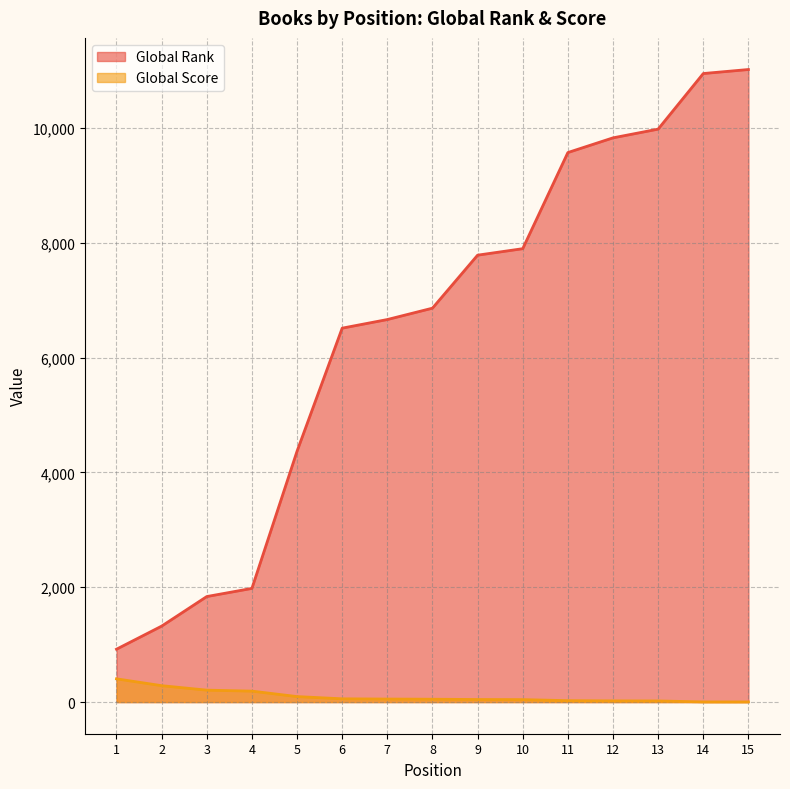

Reading left to right, list all the values displayed in this chart.

Global Rank: 921	1323	1838	1980	4369	6512	6662	6860	7783	7896	9570	9826	9978	10946	11016
Global Score: 405	286	208	191	96	57	53	50	45	43	25	21	20	3	3